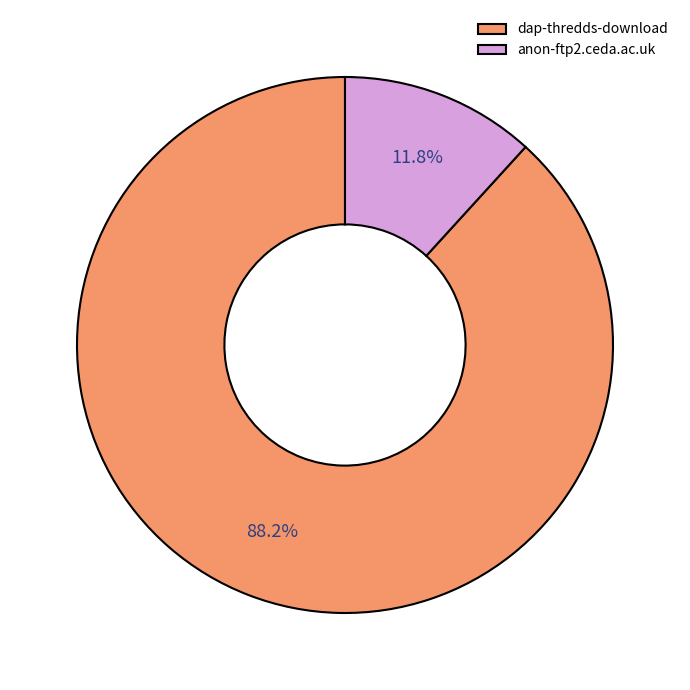

Is it true that dap-thredds-download is 99% of the pie?

False